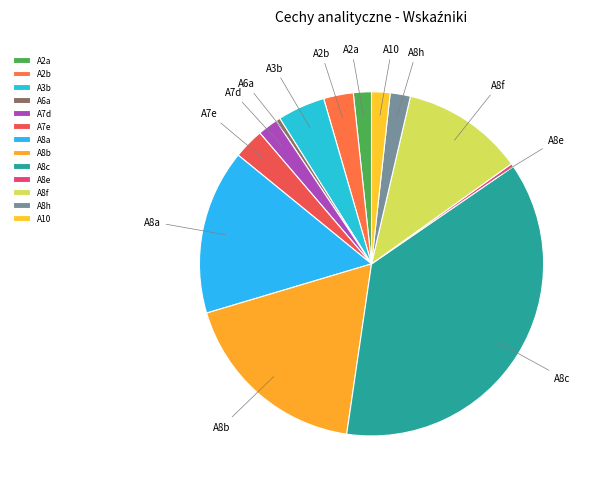

Is it true that A8f is 11% of the pie?

True